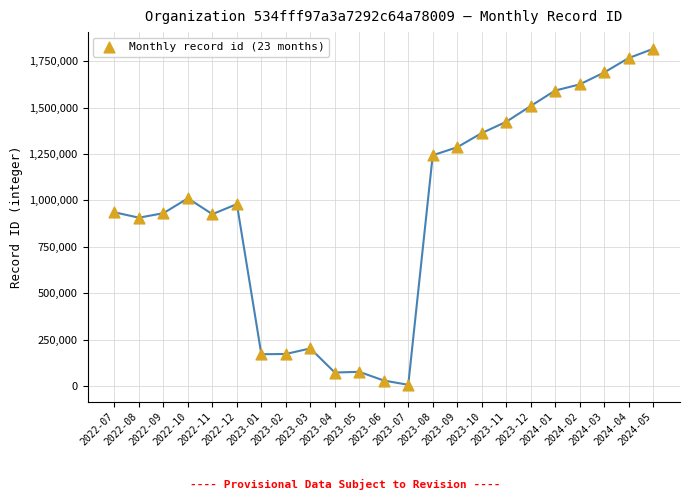

What is the range of Y values (max minus min)?

1810690